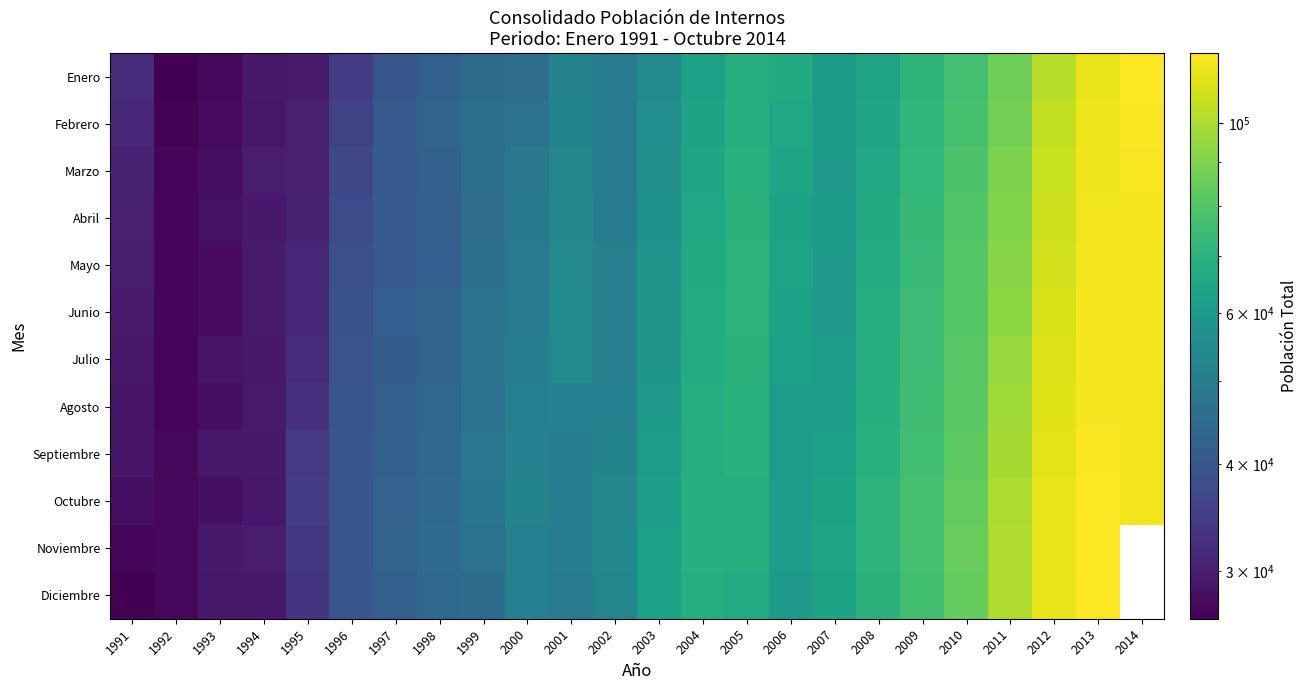

At which category is the sum across all series the highest?

2013